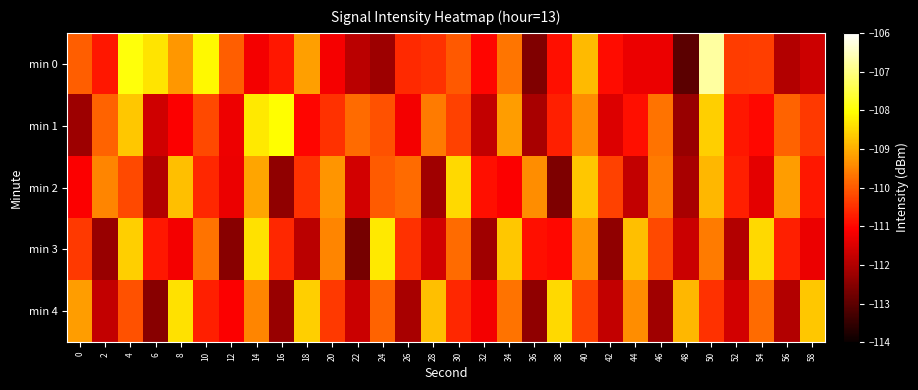

What is the total value across all series at 20?

-550.9